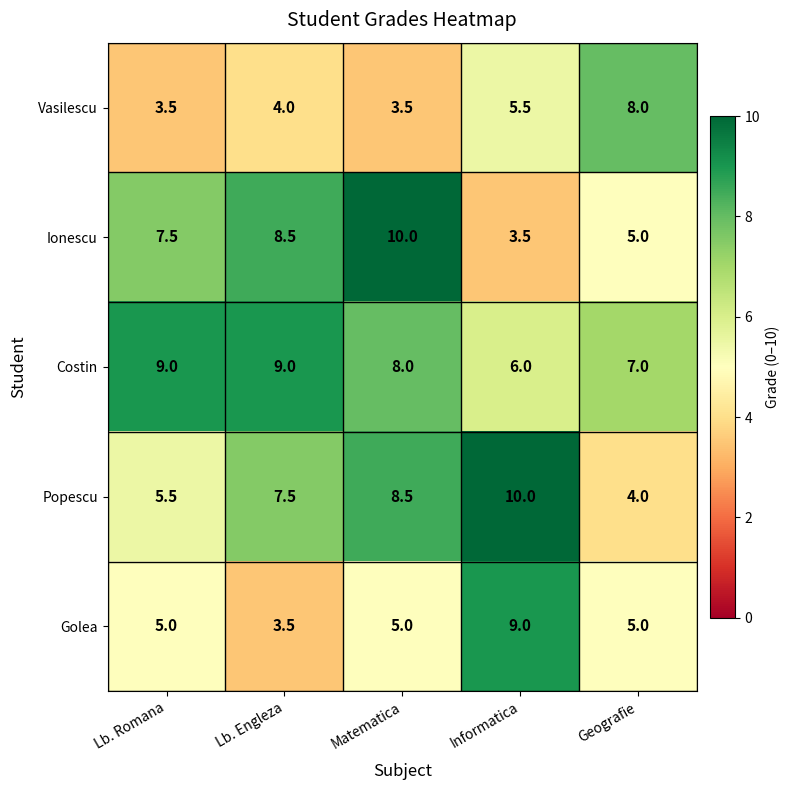

Count the number of data series in this chart.

5